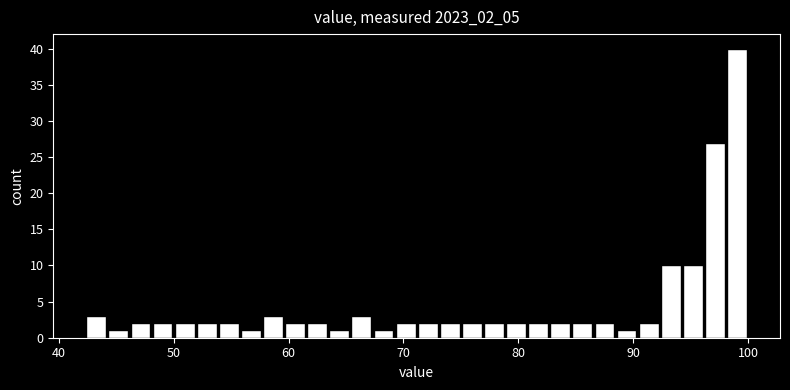

Around what value on the x-axis is the tallest bar? Give the approximate position of its centre, as read against the axis.

99